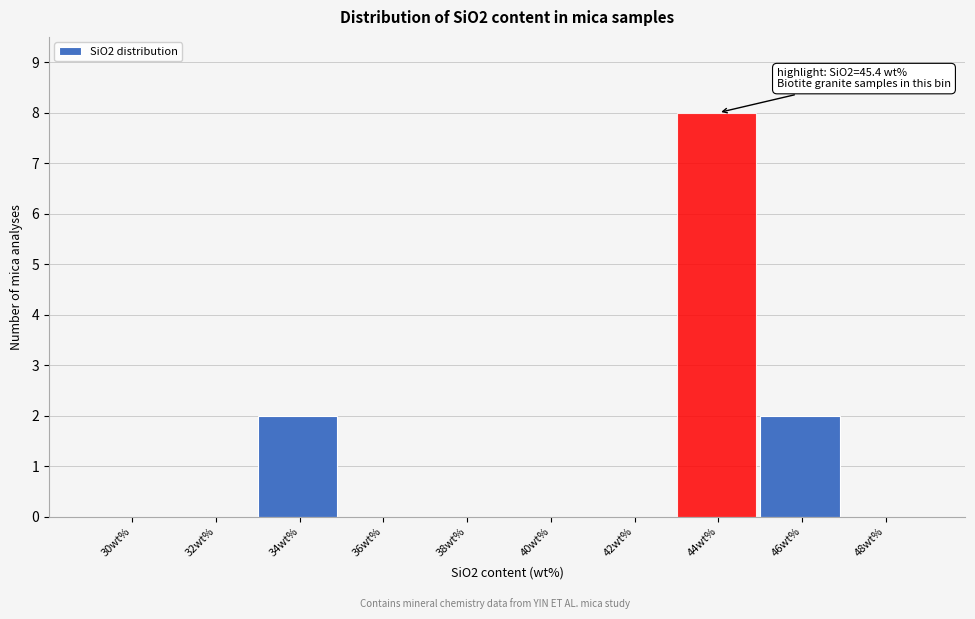

Reading right to left, transcribe all the data shown in this chart.

48wt%=0	46wt%=2	44wt%=8	42wt%=0	40wt%=0	38wt%=0	36wt%=0	34wt%=2	32wt%=0	30wt%=0